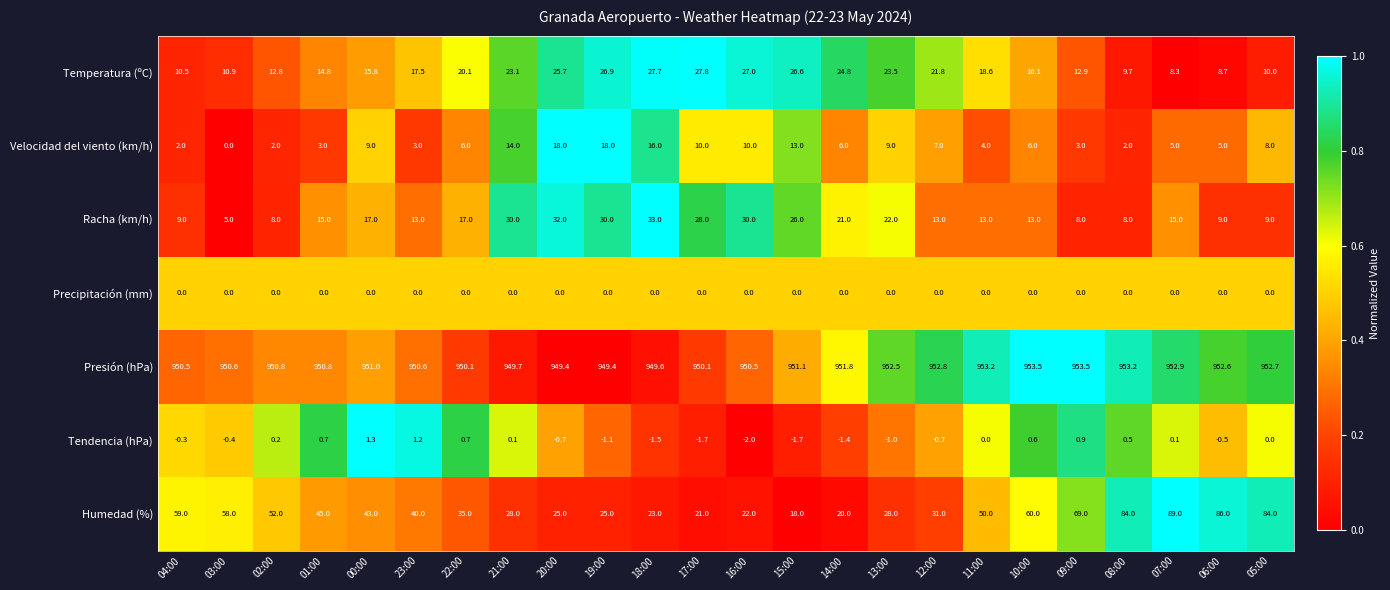

Rank the series by their maximum value, from lowest to highest.

Precipitación (mm), Tendencia (hPa), Velocidad del viento (km/h), Temperatura (ºC), Racha (km/h), Humedad (%), Presión (hPa)